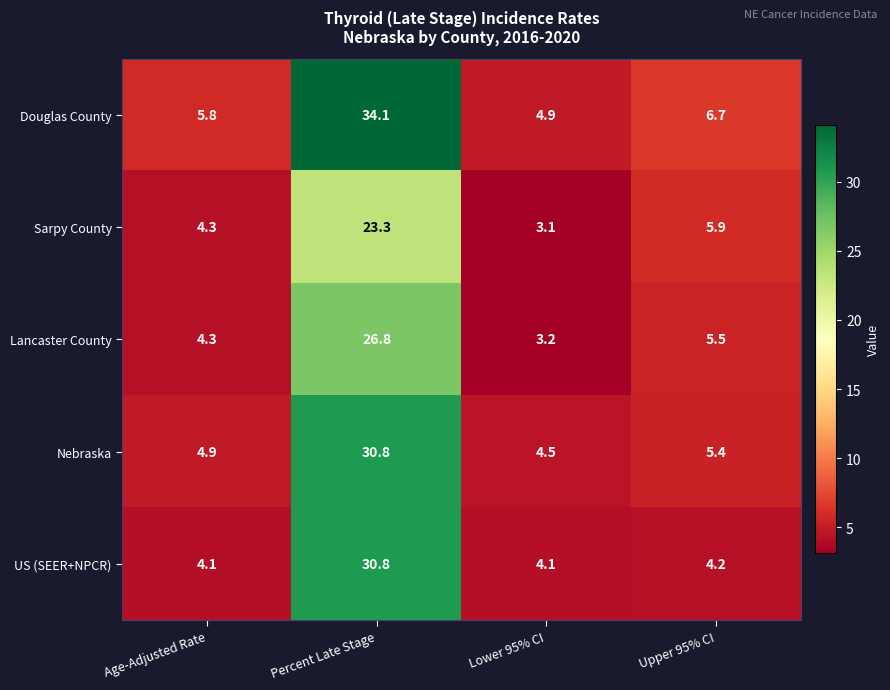

What is the approximate value of Nebraska at Upper 95% CI?

5.4